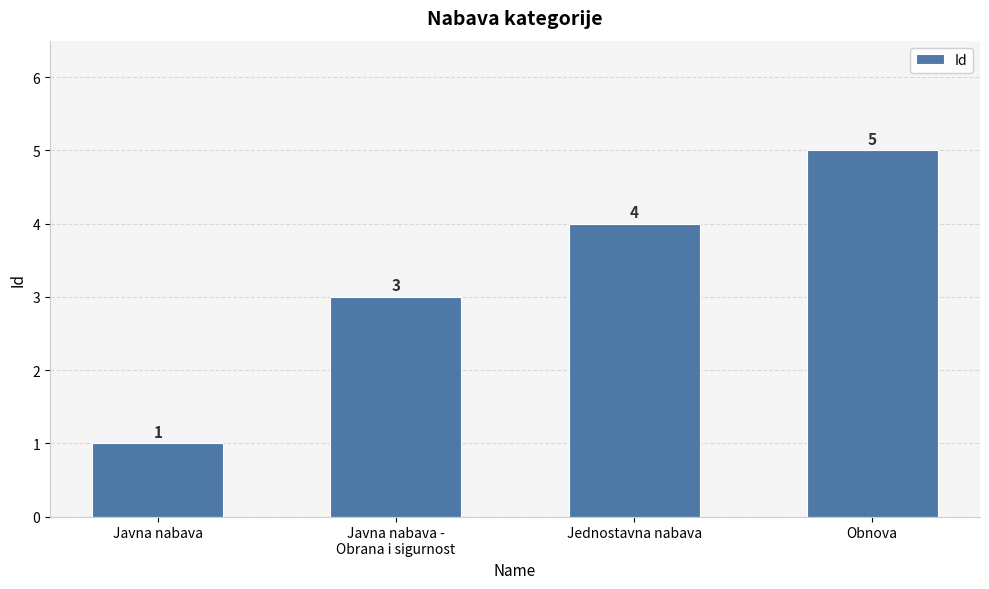

Reading left to right, what are all the values shown in this chart?

Javna nabava=1	Javna nabava -
Obrana i sigurnost=3	Jednostavna nabava=4	Obnova=5